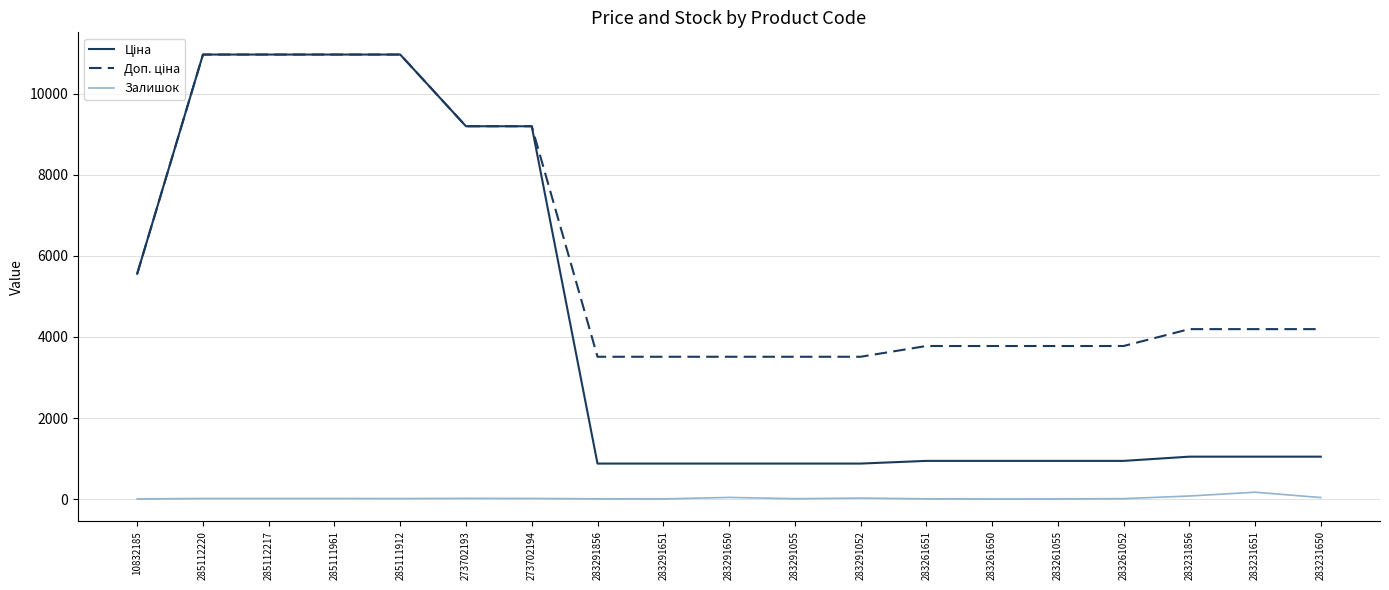

How many lines are shown in the chart?

3